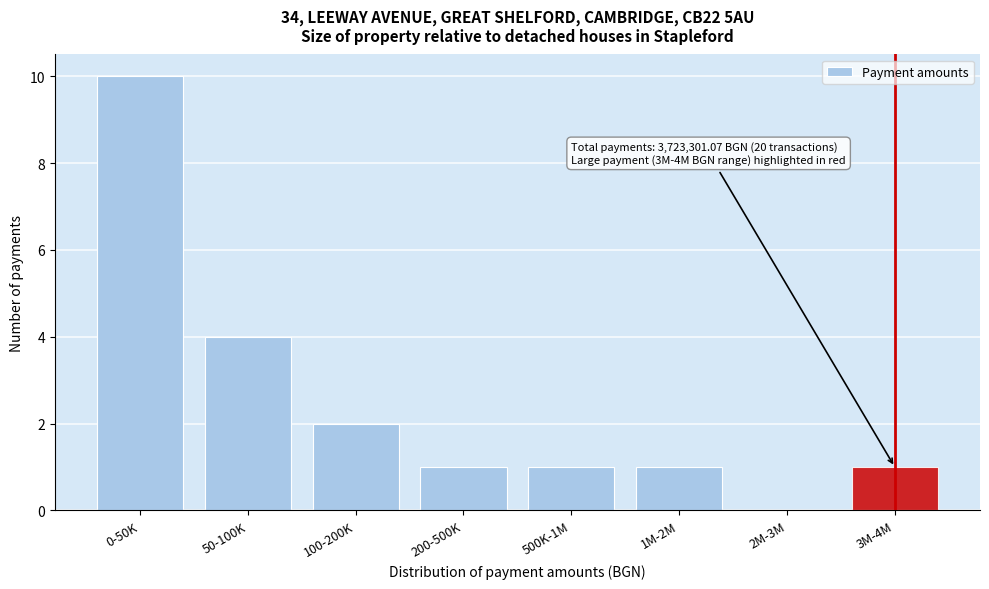

Reading right to left, extract all data points from this chart.

3M-4M=1	2M-3M=0	1M-2M=1	500K-1M=1	200-500K=1	100-200K=2	50-100K=4	0-50K=10